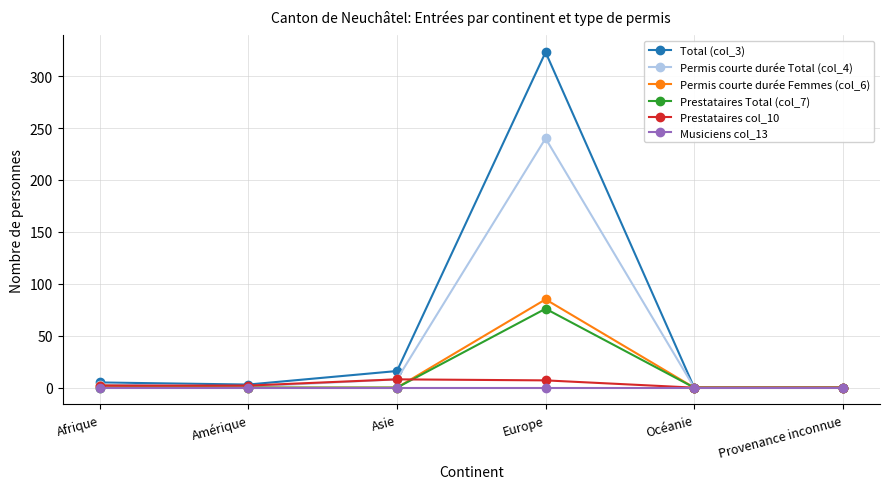

What is the total value across all series at Europe?

731